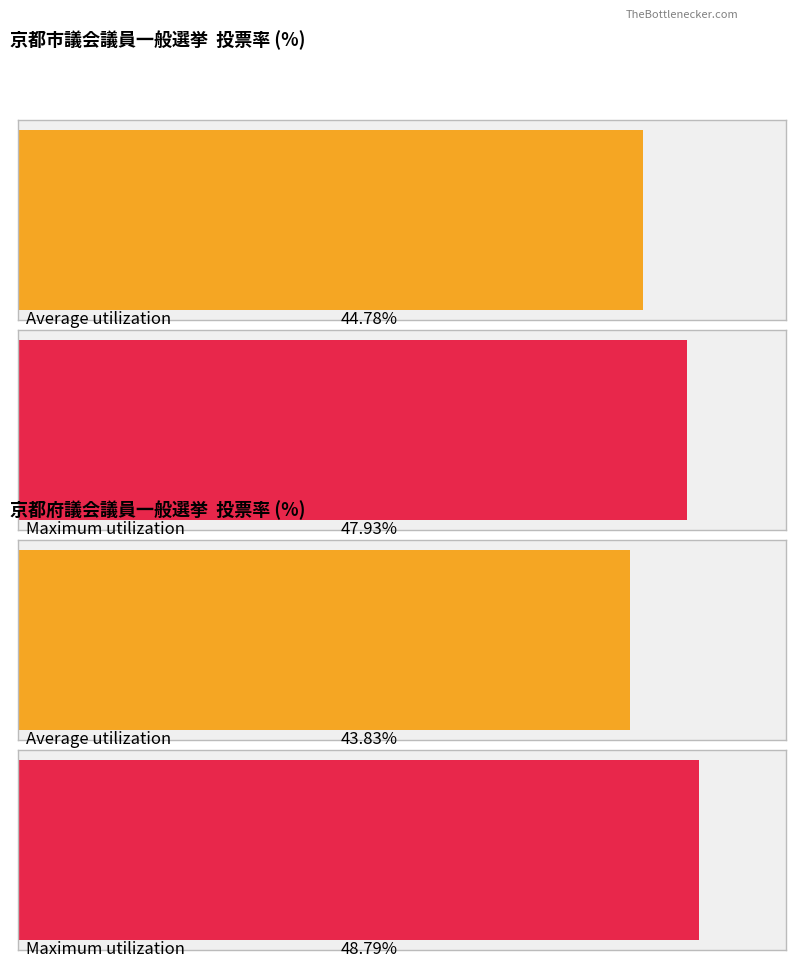

List the series in order of their peak value, lowest first.

Average utilization, Maximum utilization